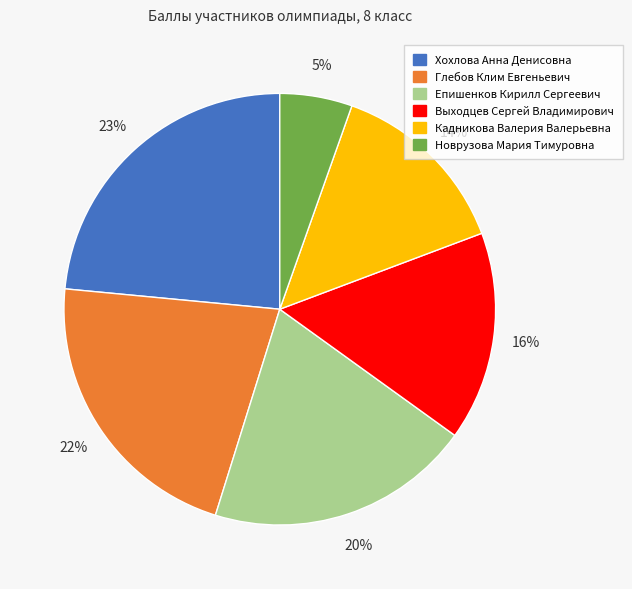

Combined, do Глебов Клим Евгеньевич and Новрузова Мария Тимуровна account for over 50%?

No